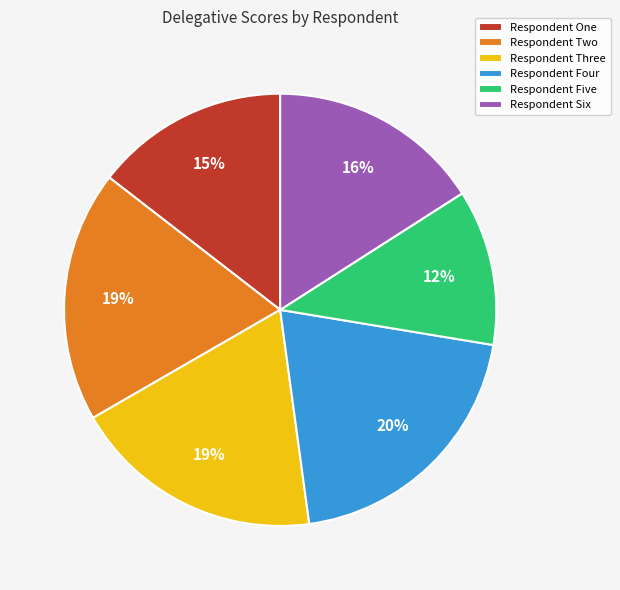

Between Respondent One and Respondent Three, which is larger?

Respondent Three